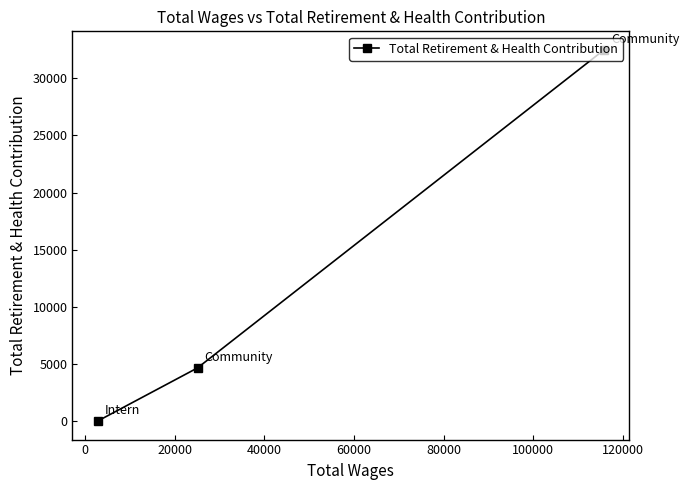

What is the difference between the maximum and second lowest values?

27836